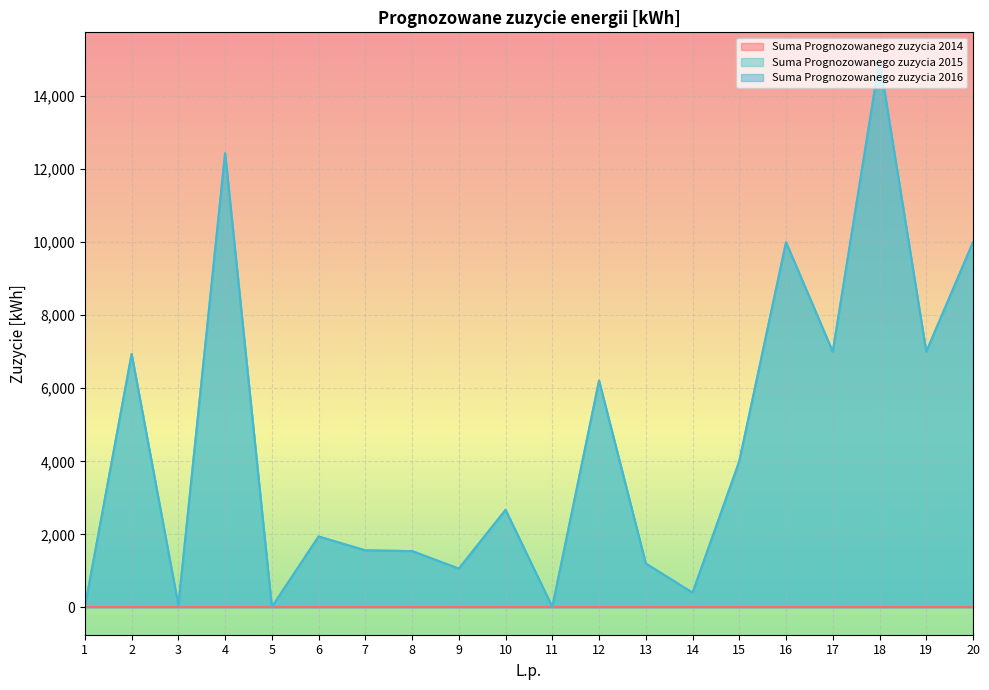

Between 9 and 13, which series saw the biggest shift?

Suma Prognozowanego zuzycia 2015